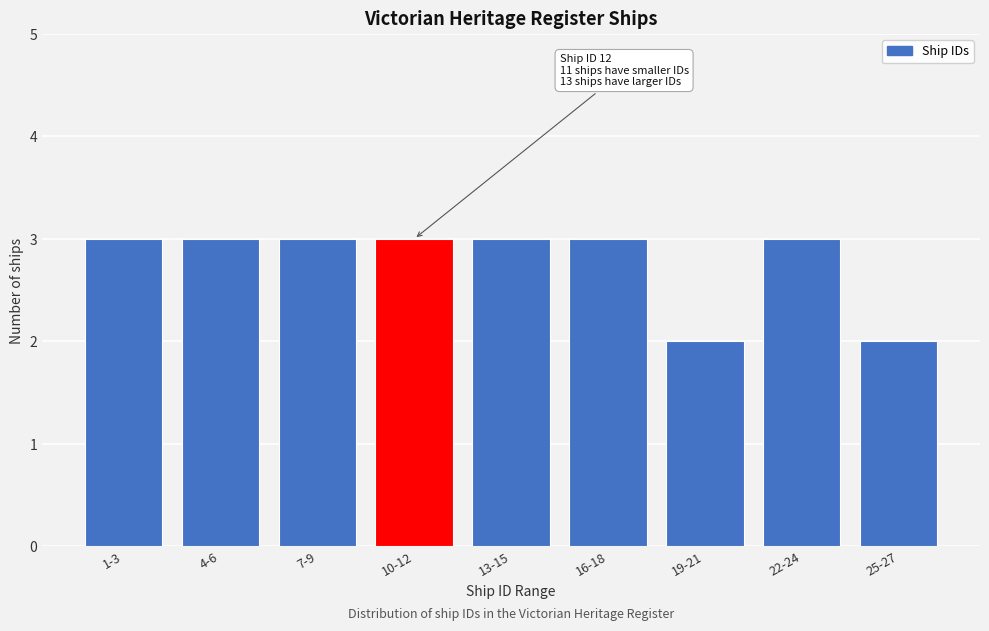

Reading left to right, list all the values displayed in this chart.

1-3=3	4-6=3	7-9=3	10-12=3	13-15=3	16-18=3	19-21=2	22-24=3	25-27=2